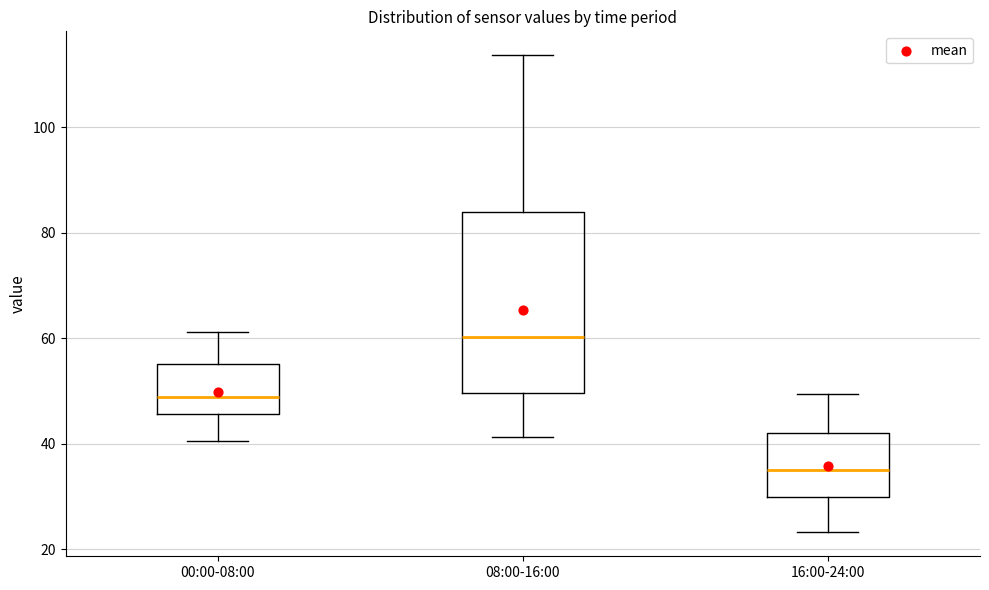

Reading left to right, read every box against the y-axis: the position of its median line, the range the box covers, and the ends of its whiskers. The values are not printed on the chart, so give them approximately, as read against the axis.

00:00-08:00: median 48, box 46 to 56, whiskers 40 to 62
08:00-16:00: median 60, box 50 to 84, whiskers 42 to 114
16:00-24:00: median 36, box 30 to 42, whiskers 24 to 50